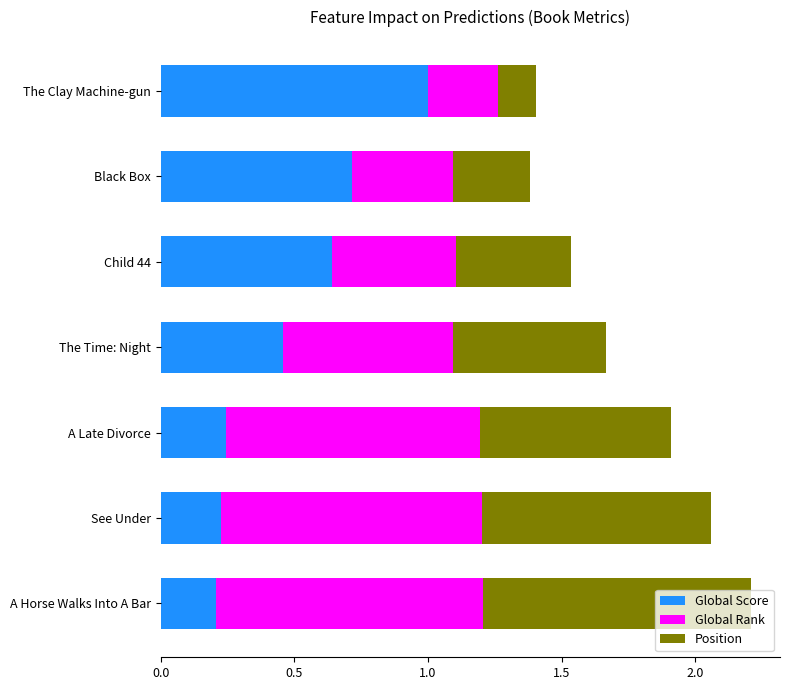

Is it true that Global Score equals 0.2 at A Late Divorce?

True